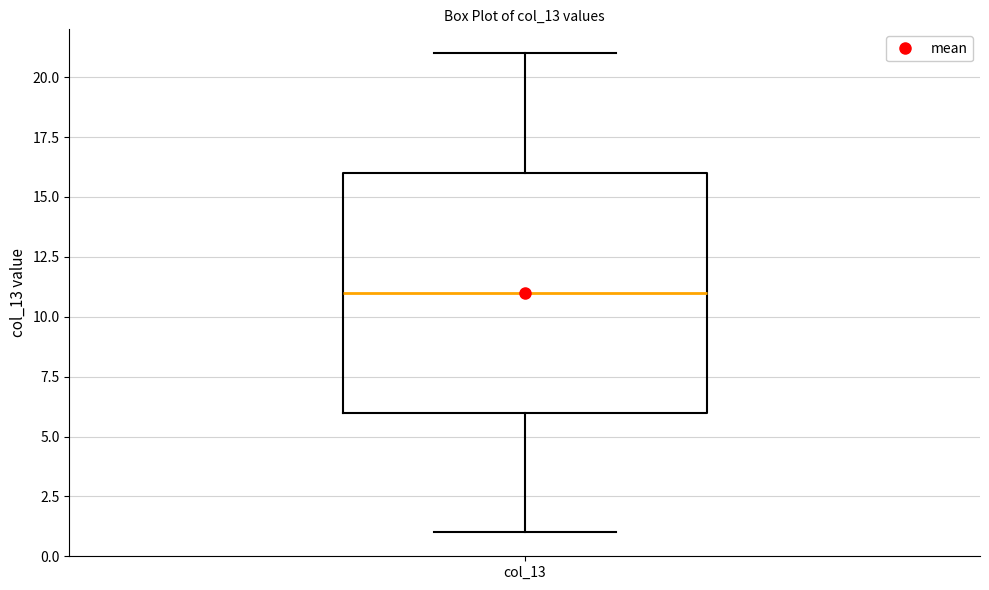

Where is the lower edge of the box for col_13 on the y-axis? The values are not printed on the chart, so give them approximately, as read against the axis.

6